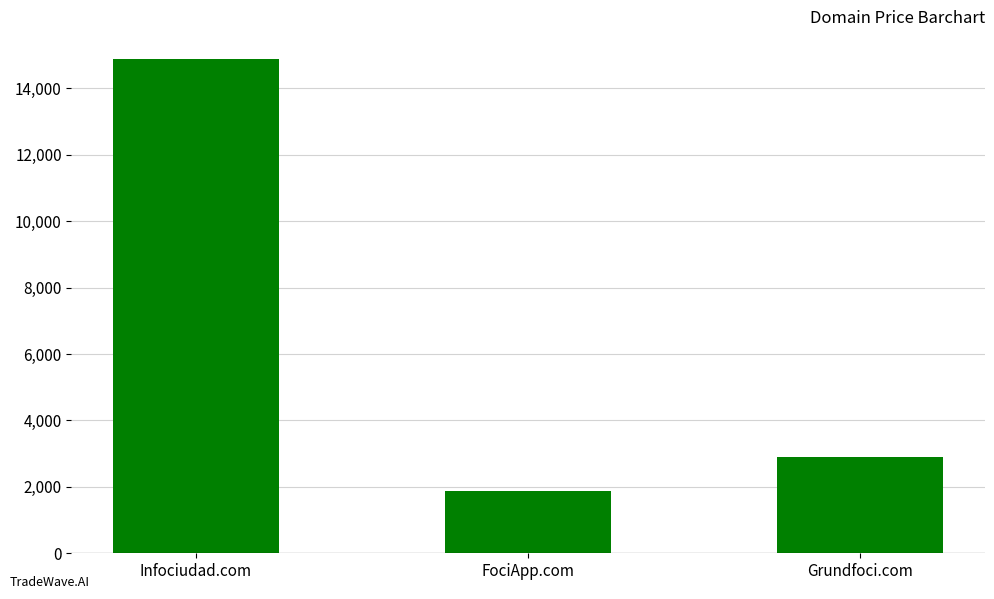

True or false: the data shows 24498 at Infociudad.com.

False